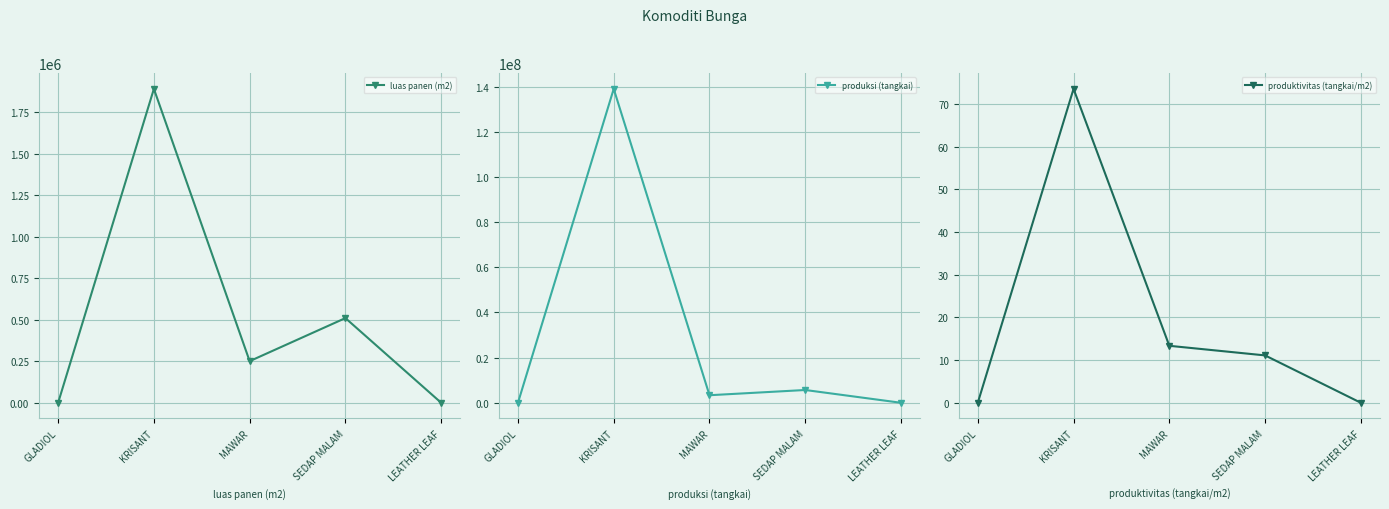

How many positive values does the luas panen (m2) series have?

3